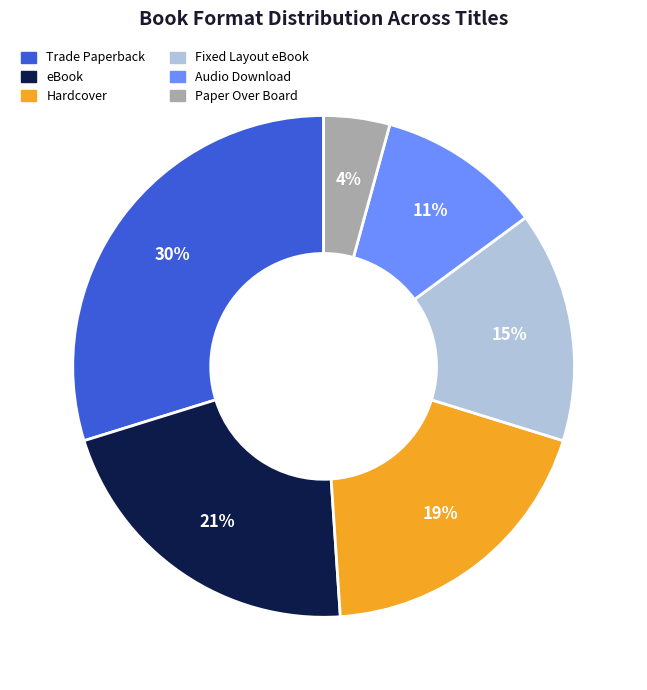

True or false: Paper Over Board accounts for 16% of the total.

False